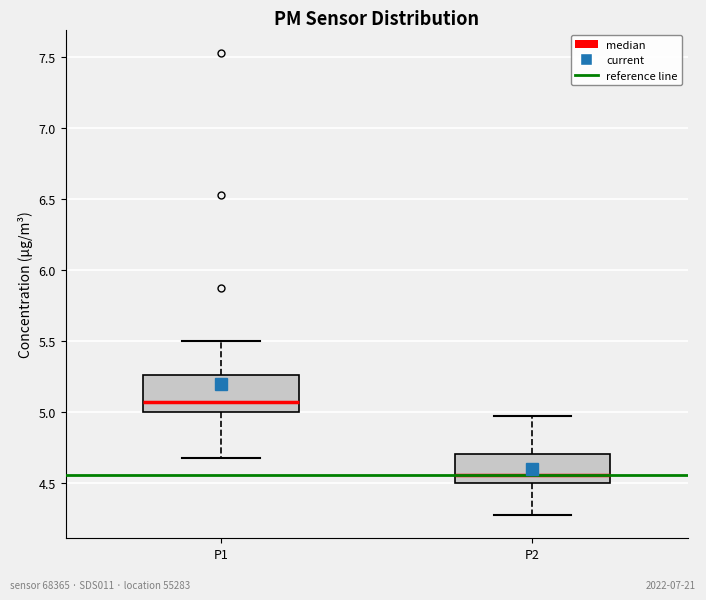

Reading left to right, transcribe this box plot: for each box, give where its median line is, the range the box spans, and where its two whiskers end, as read against the y-axis. The values are not printed on the chart, so give them approximately, as read against the axis.

P1: median 5.05, box 5.00 to 5.25, whiskers 4.65 to 5.50
P2: median 4.55, box 4.50 to 4.70, whiskers 4.25 to 4.95